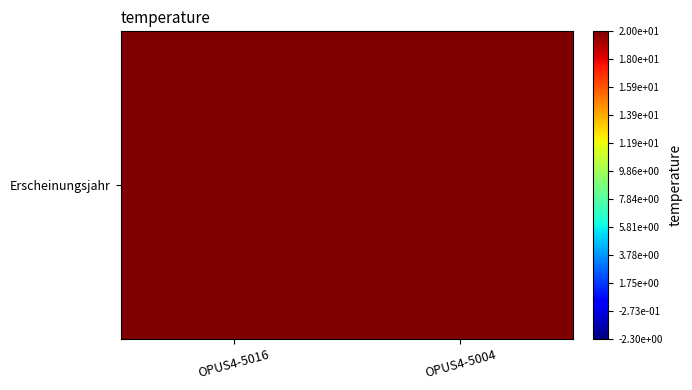

What is the maximum value shown in the chart?

1992